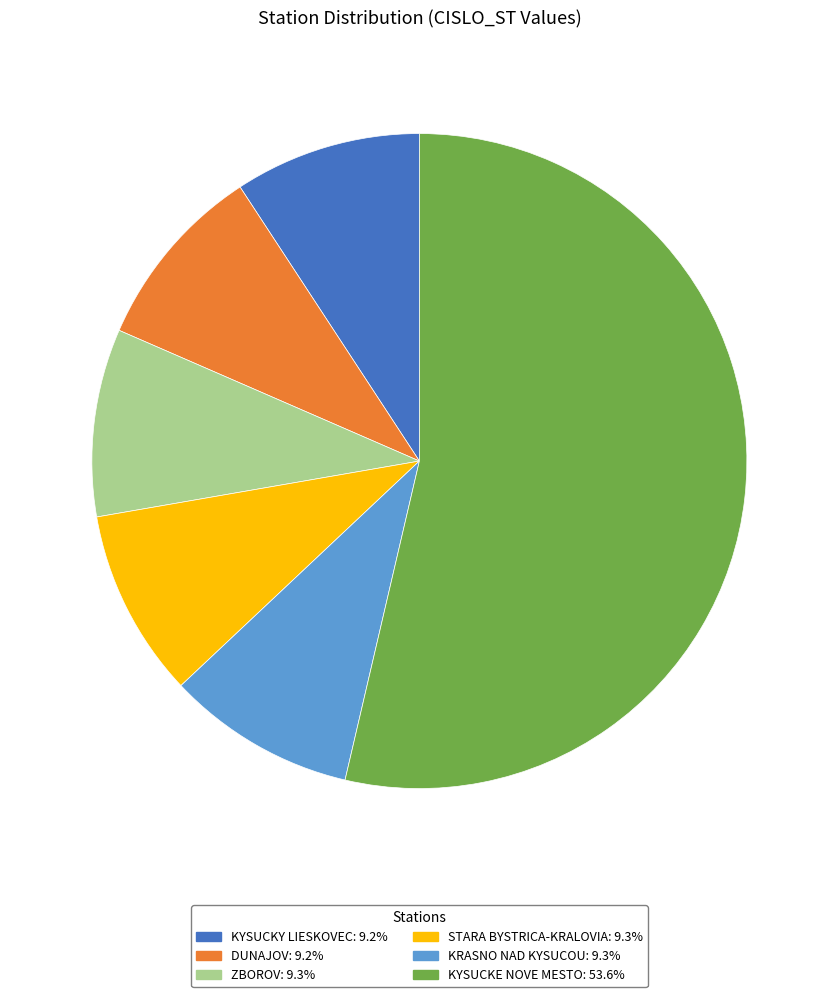

True or false: DUNAJOV accounts for 1% of the total.

False